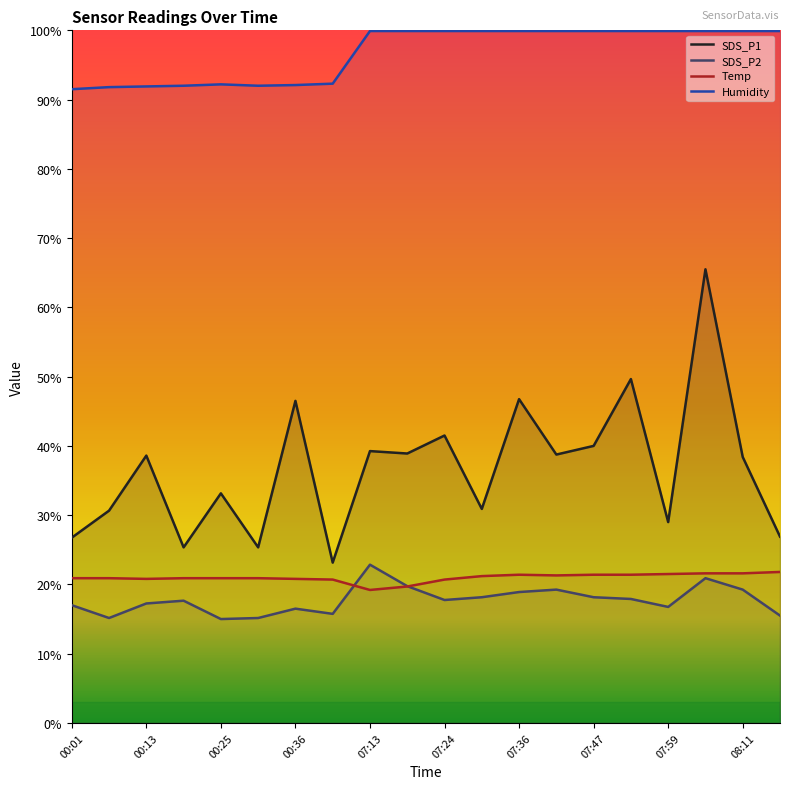

How many lines are shown in the chart?

4